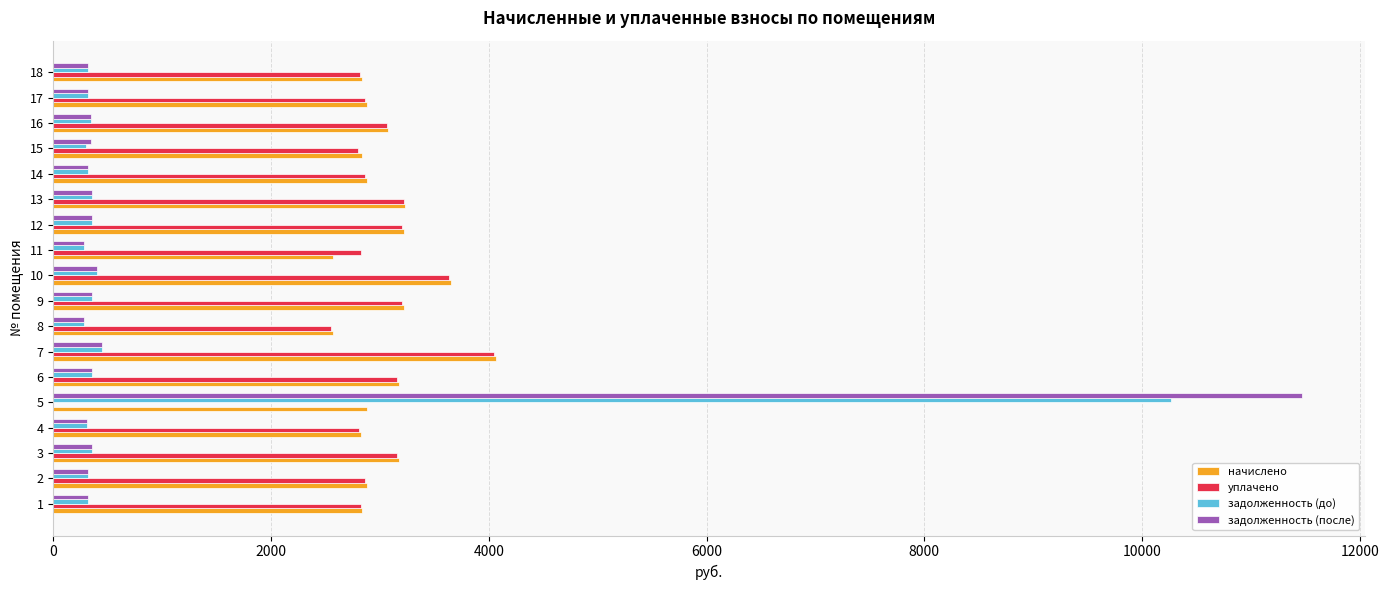

How many data points in уплачено are above 2863?

11